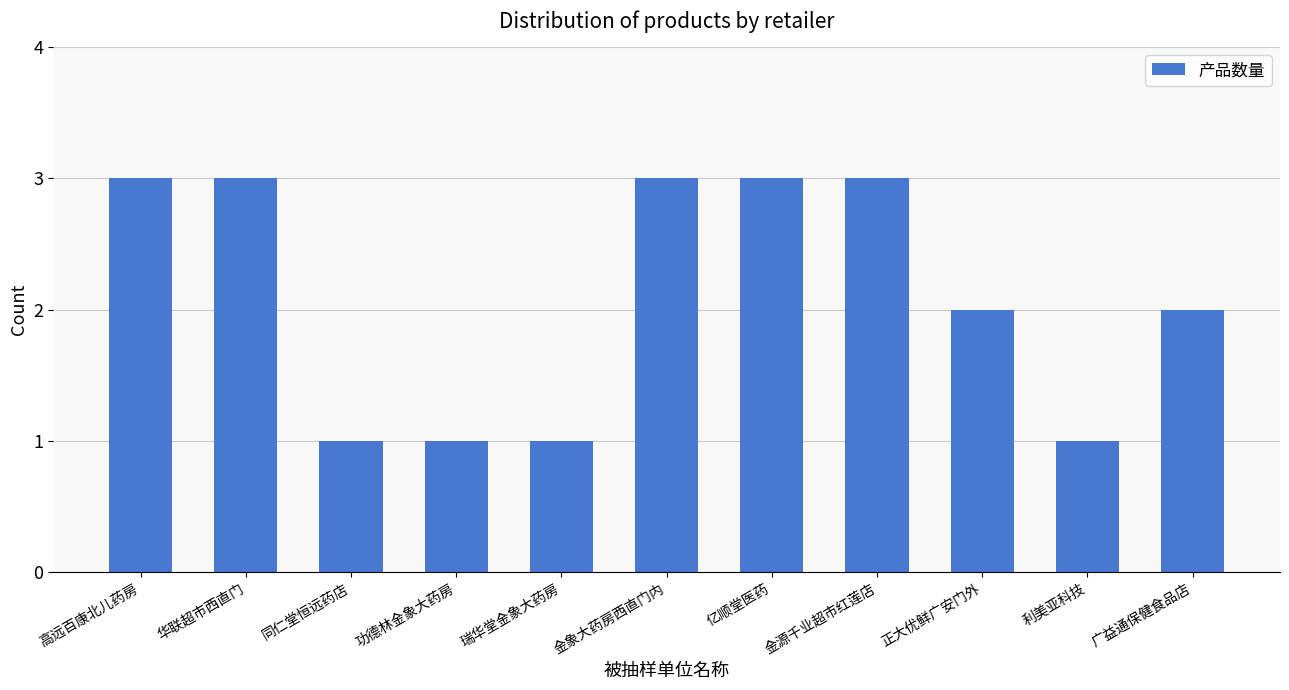

What is the label of the 1st bar from the left?

高远百康北儿药房